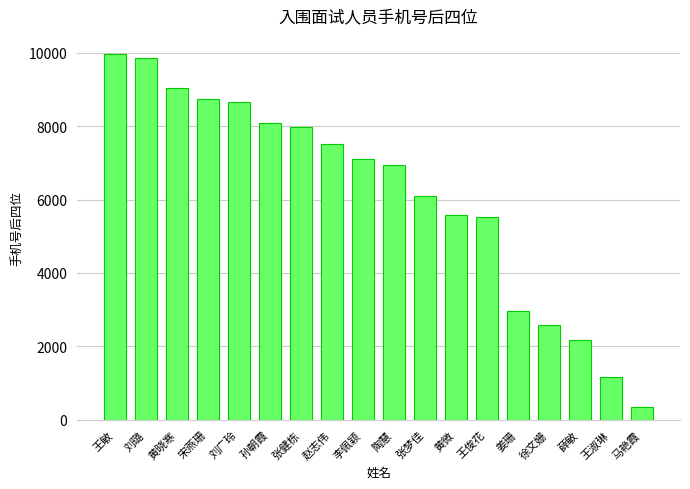

What is the change in value from 张健栋 to 王淑琳?

-6810